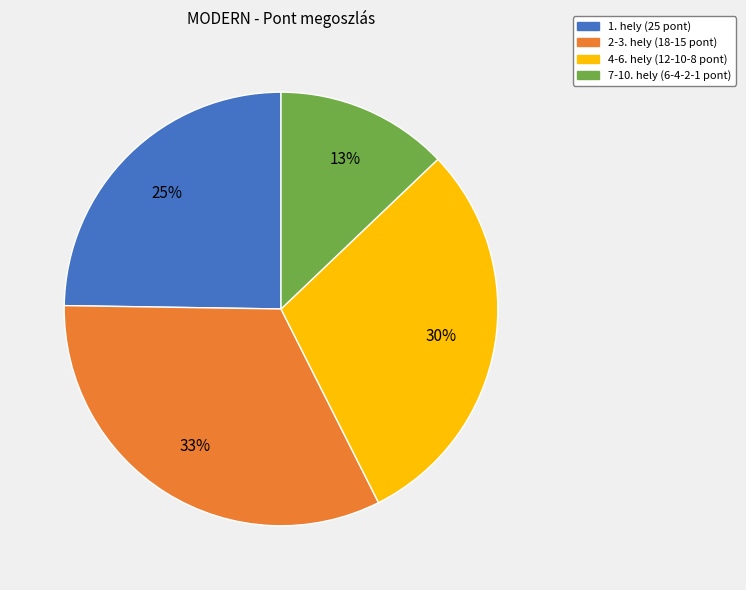

Which slice is the smallest?

7-10. hely (6-4-2-1 pont)